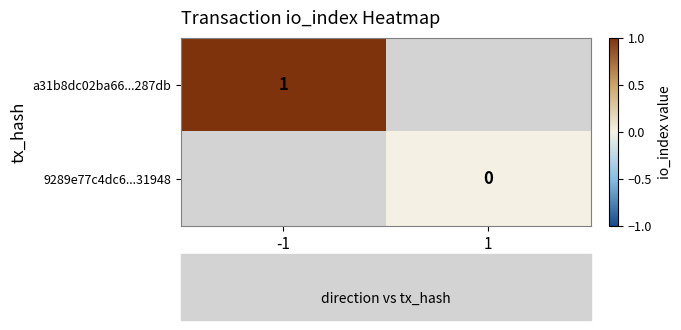

True or false: a31b8dc02ba66...287db has a value of 1 at -1.

True